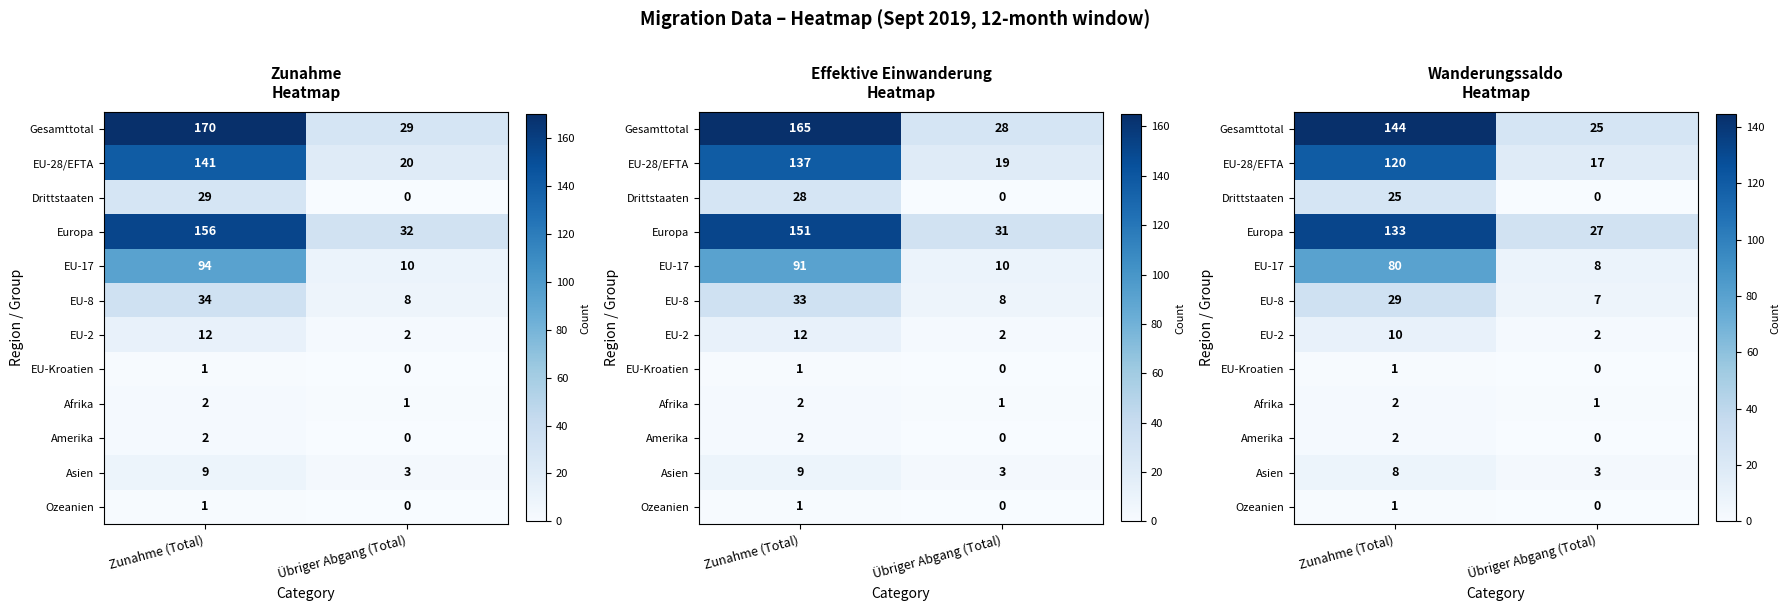

The Afrika series shows 2.9 at Zunahme (Total). True or false?

False